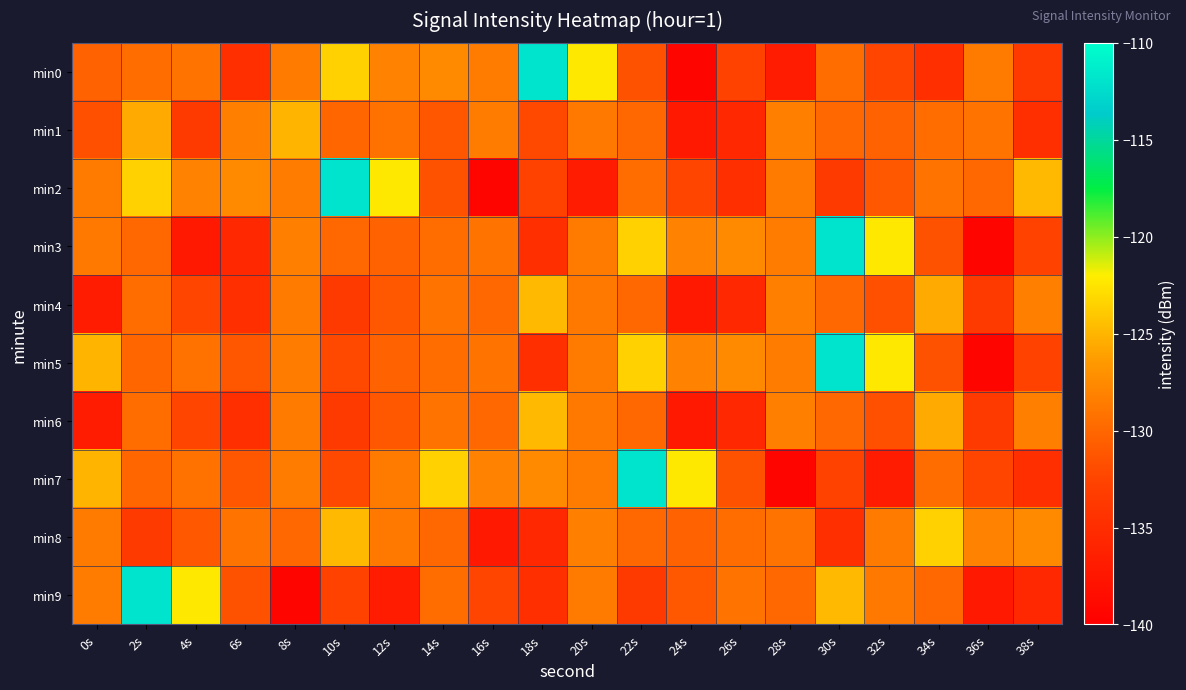

Reading right to left, transcribe all the data shown in this chart.

min0: 38s=-133.6	36s=-128.5	34s=-134.7	32s=-132.4	30s=-129.6	28s=-136.9	26s=-132.7	24s=-139.4	22s=-131.5	20s=-122.3	18s=-112.0	16s=-128.5	14s=-127.5	12s=-128.1	10s=-123.5	8s=-128.6	6s=-134.8	4s=-129.1	2s=-129.5	0s=-130.3
min1: 38s=-134.8	36s=-129.1	34s=-129.5	32s=-130.3	30s=-129.9	28s=-128.3	26s=-135.5	24s=-137.1	22s=-129.9	20s=-128.7	18s=-132.2	16s=-128.5	14s=-131.1	12s=-129.2	10s=-130.1	8s=-125.0	6s=-128.2	4s=-133.6	2s=-125.5	0s=-131.6
min2: 38s=-124.8	36s=-130.0	34s=-129.1	32s=-131.1	30s=-133.6	28s=-128.5	26s=-134.7	24s=-132.4	22s=-129.6	20s=-136.9	18s=-132.7	16s=-139.4	14s=-131.5	12s=-122.3	10s=-112.0	8s=-128.5	6s=-127.5	4s=-128.1	2s=-123.5	0s=-128.6
min3: 38s=-132.7	36s=-139.4	34s=-131.5	32s=-122.3	30s=-112.0	28s=-128.5	26s=-127.5	24s=-128.1	22s=-123.5	20s=-128.6	18s=-134.8	16s=-129.1	14s=-129.5	12s=-130.3	10s=-129.9	8s=-128.3	6s=-135.5	4s=-137.1	2s=-129.9	0s=-128.7
min4: 38s=-128.2	36s=-133.6	34s=-125.5	32s=-131.6	30s=-129.9	28s=-128.3	26s=-135.5	24s=-137.1	22s=-129.9	20s=-128.7	18s=-124.8	16s=-130.0	14s=-129.1	12s=-131.1	10s=-133.6	8s=-128.5	6s=-134.7	4s=-132.4	2s=-129.6	0s=-136.9
min5: 38s=-132.7	36s=-139.4	34s=-131.5	32s=-122.3	30s=-112.0	28s=-128.5	26s=-127.5	24s=-128.1	22s=-123.5	20s=-128.6	18s=-134.8	16s=-129.1	14s=-129.5	12s=-130.3	10s=-132.2	8s=-128.5	6s=-131.1	4s=-129.2	2s=-130.1	0s=-125.0
min6: 38s=-128.2	36s=-133.6	34s=-125.5	32s=-131.6	30s=-129.9	28s=-128.3	26s=-135.5	24s=-137.1	22s=-129.9	20s=-128.7	18s=-124.8	16s=-130.0	14s=-129.1	12s=-131.1	10s=-133.6	8s=-128.5	6s=-134.7	4s=-132.4	2s=-129.6	0s=-136.9
min7: 38s=-134.7	36s=-132.4	34s=-129.6	32s=-136.9	30s=-132.7	28s=-139.4	26s=-131.5	24s=-122.3	22s=-112.0	20s=-128.5	18s=-127.5	16s=-128.1	14s=-123.5	12s=-128.6	10s=-132.2	8s=-128.5	6s=-131.1	4s=-129.2	2s=-130.1	0s=-125.0
min8: 38s=-127.5	36s=-128.1	34s=-123.5	32s=-128.6	30s=-134.8	28s=-129.1	26s=-129.5	24s=-130.3	22s=-129.9	20s=-128.3	18s=-135.5	16s=-137.1	14s=-129.9	12s=-128.7	10s=-124.8	8s=-130.0	6s=-129.1	4s=-131.1	2s=-133.6	0s=-128.5
min9: 38s=-135.5	36s=-137.1	34s=-129.9	32s=-128.7	30s=-124.8	28s=-130.0	26s=-129.1	24s=-131.1	22s=-133.6	20s=-128.5	18s=-134.7	16s=-132.4	14s=-129.6	12s=-136.9	10s=-132.7	8s=-139.4	6s=-131.5	4s=-122.3	2s=-112.0	0s=-128.5